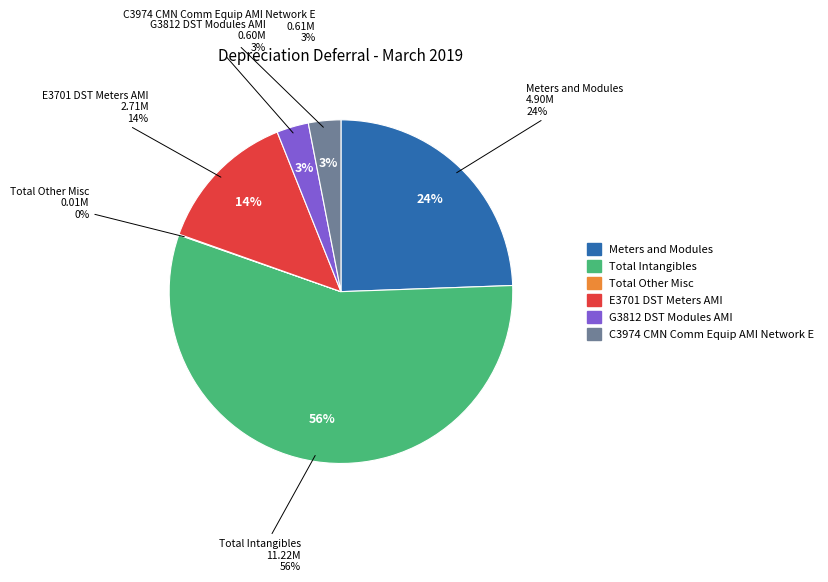

To the nearest percent, what is the difference between the largest and smallest slice percentages?

56%